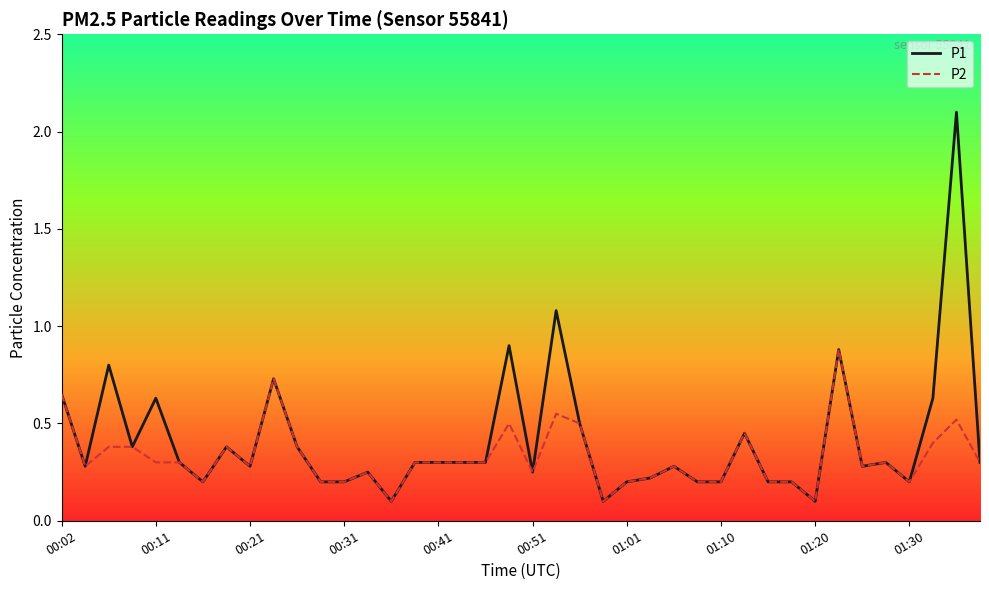

Which series has the widest spread of values?

P1